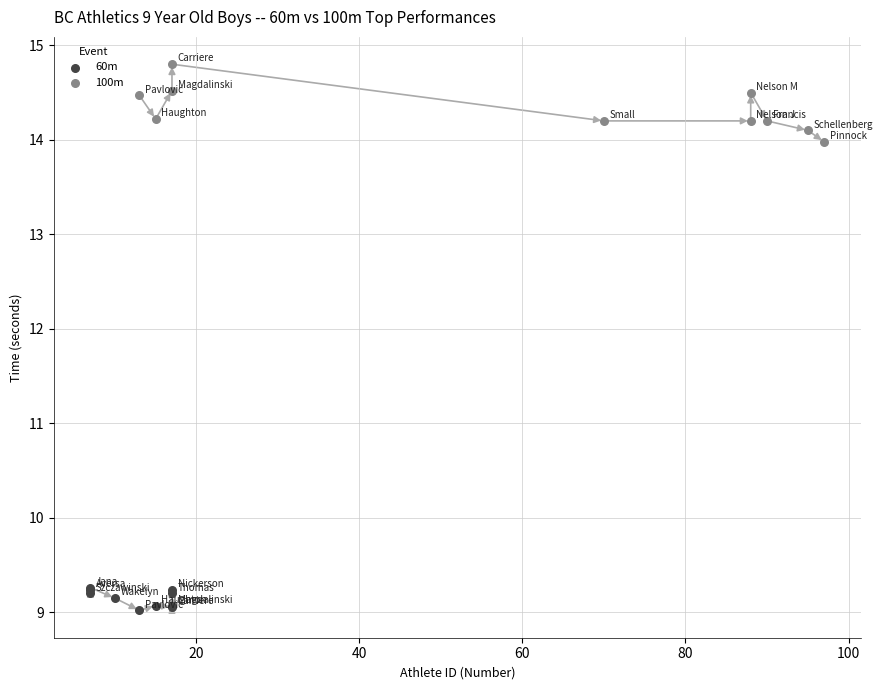

What are all the series names shown in the legend?

60m, 100m